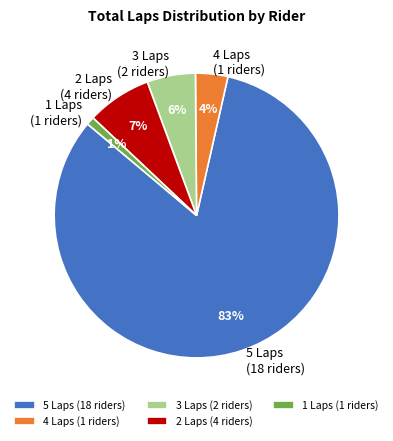

Is it true that 4 Laps (1 riders) is 4% of the pie?

True